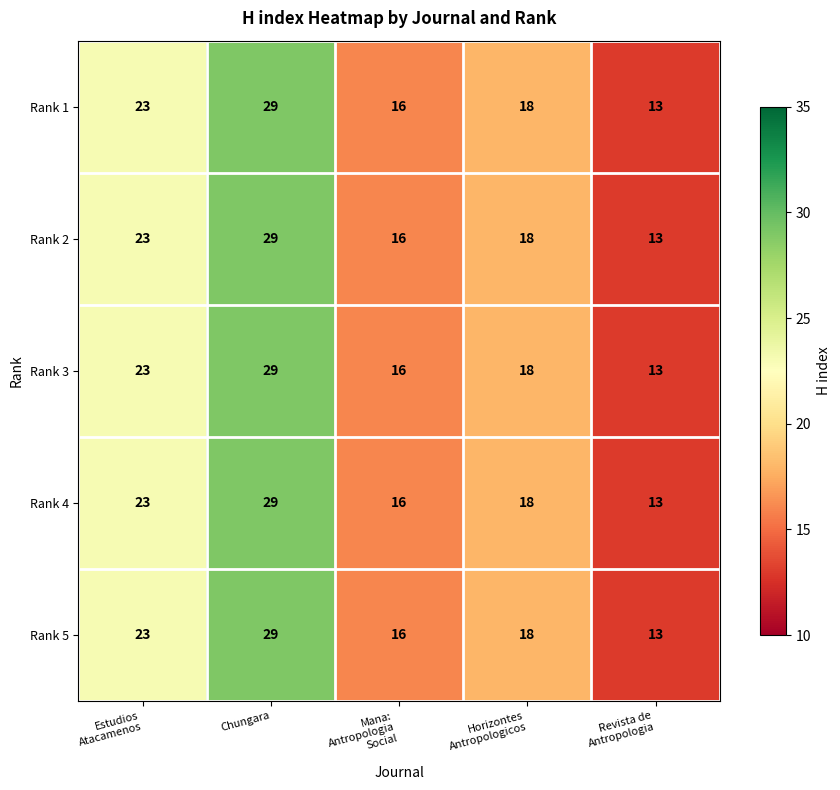

Count the number of data series in this chart.

5